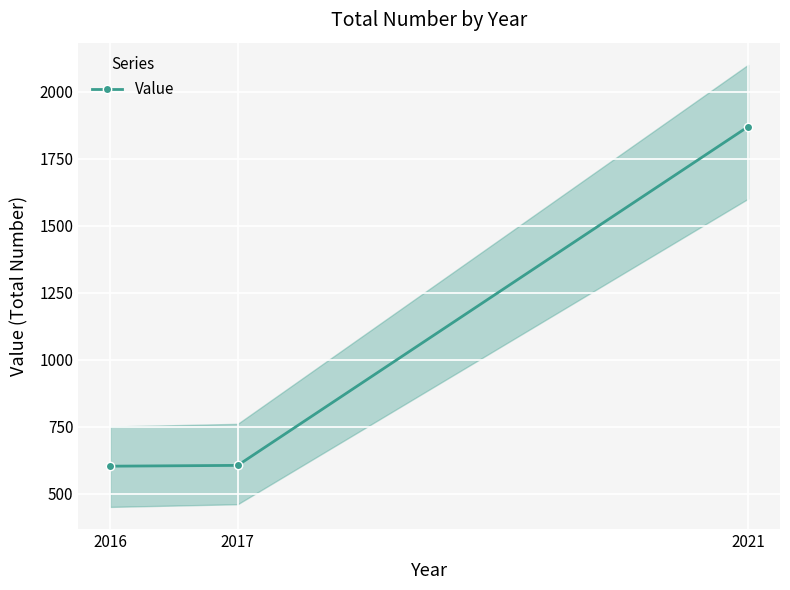

What is the ratio of the value at 2017 to the value at 2021?

0.3